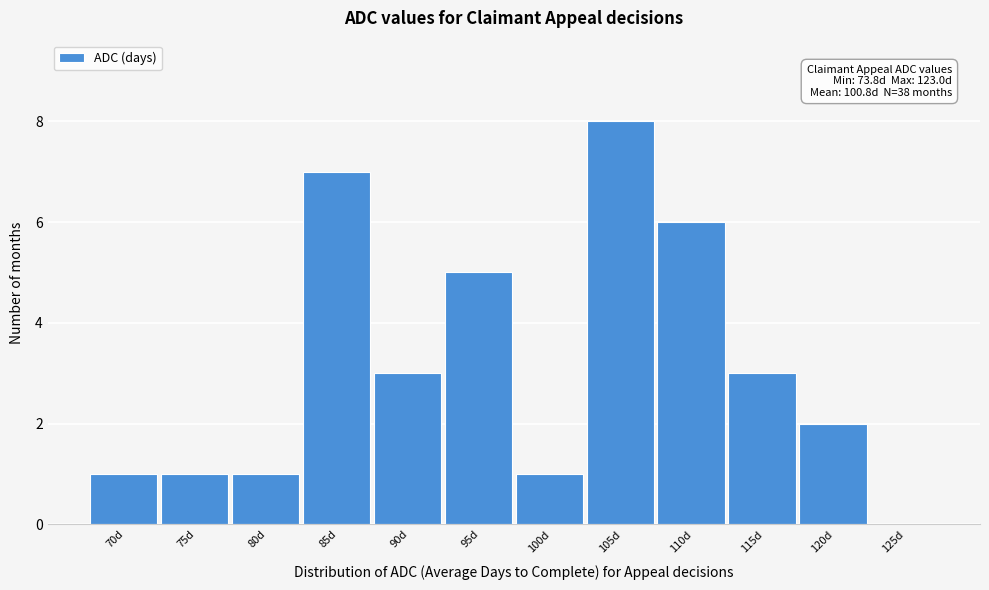

Reading left to right, extract all data points from this chart.

70d=1	75d=1	80d=1	85d=7	90d=3	95d=5	100d=1	105d=8	110d=6	115d=3	120d=2	125d=0